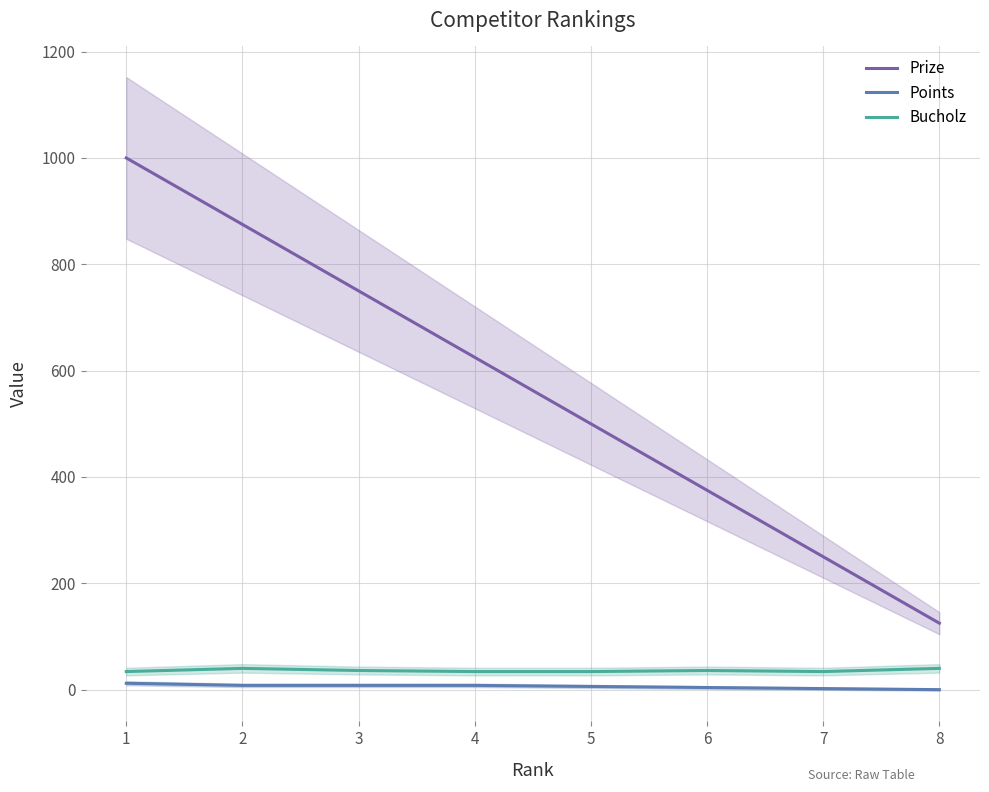

The Bucholz series shows 22 at 1. True or false?

False